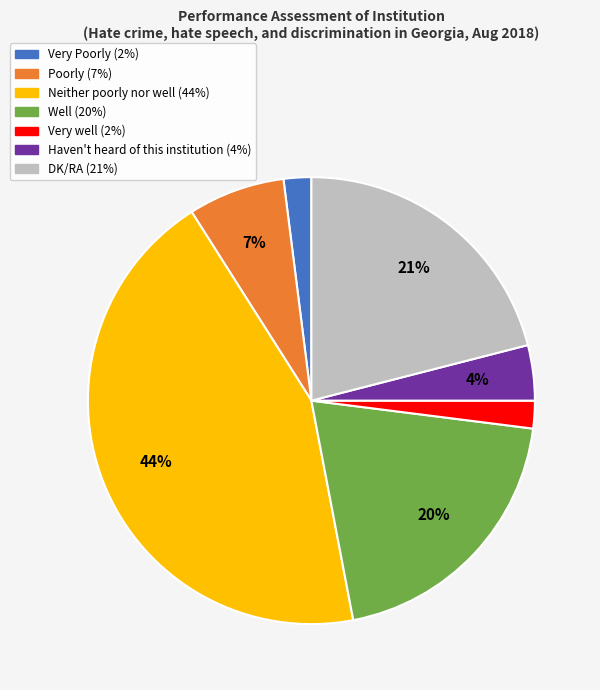

Is Very Poorly the majority of the pie?

No